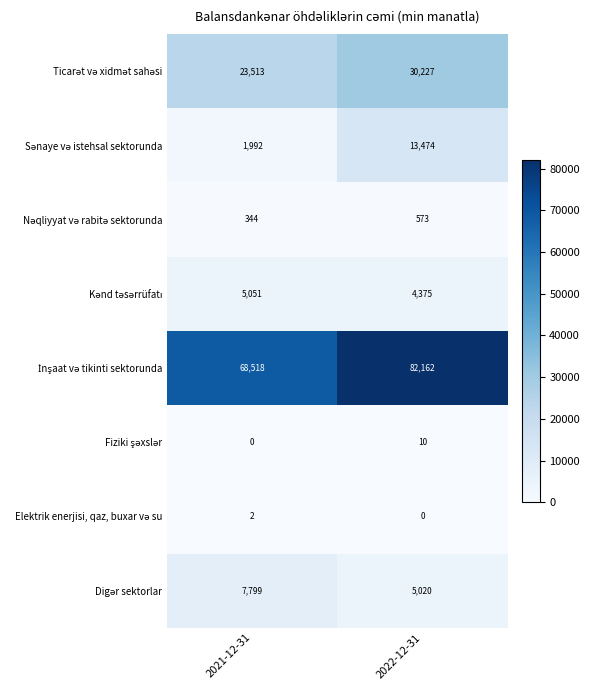

What is the spread (max minus min) of values at 2021-12-31?

68518